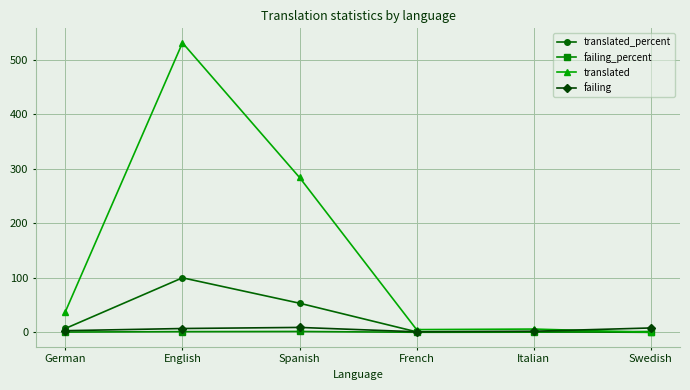

The translated series shows 5.0 at French. True or false?

True